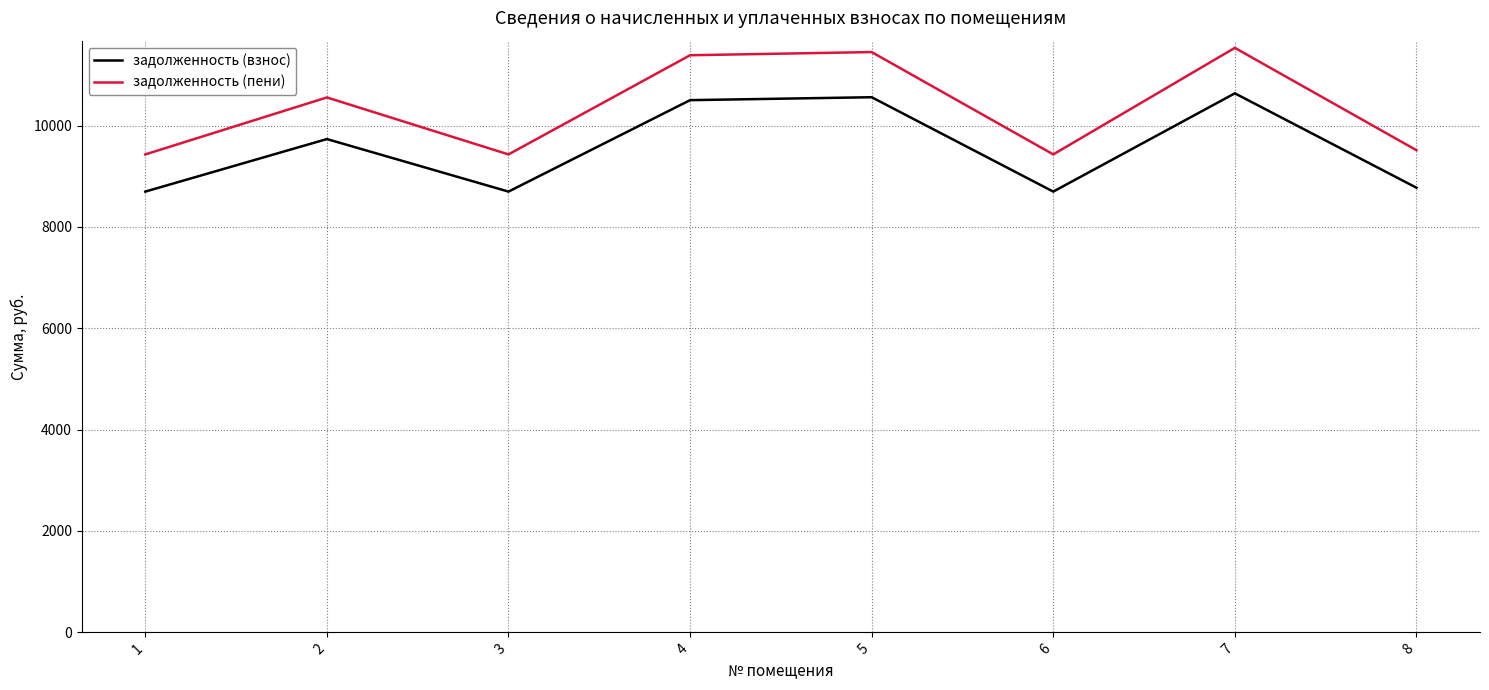

What are all the series names shown in the legend?

задолженность (взнос), задолженность (пени)